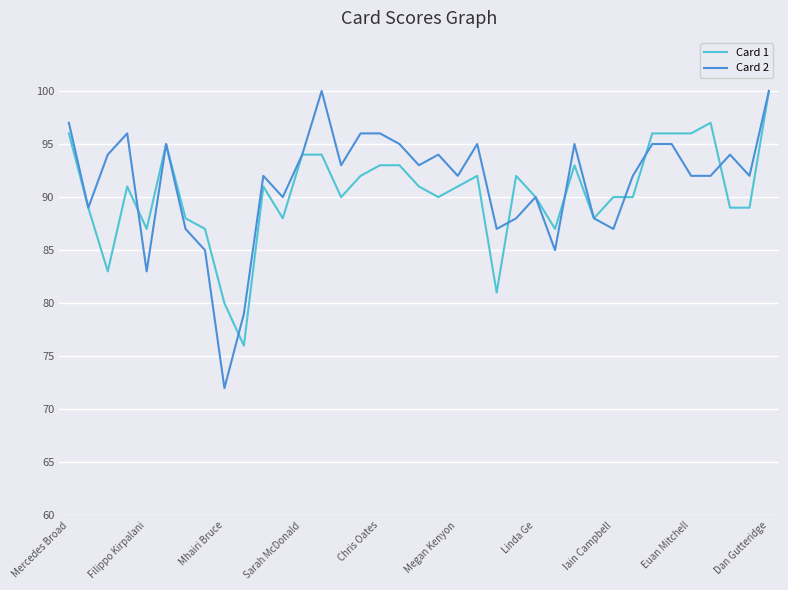

Which series has the widest spread of values?

Card 2